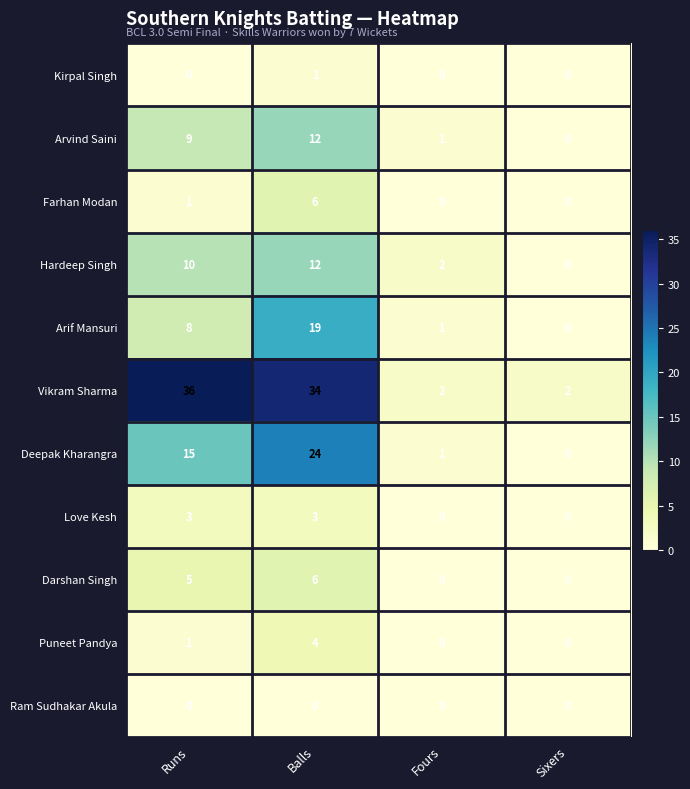

How many values in Deepak Kharangra are above zero?

3